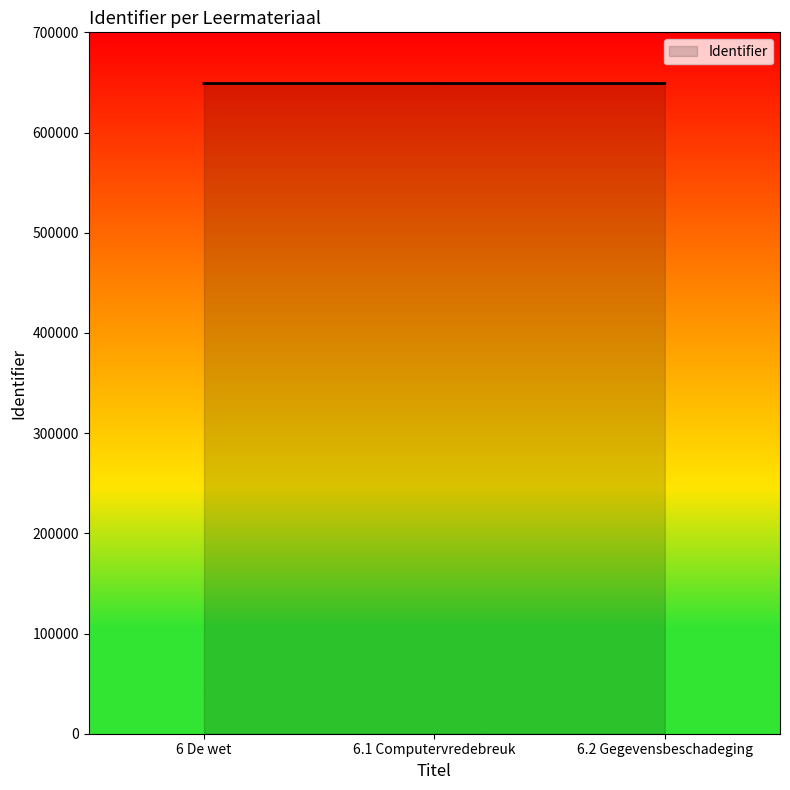

What is the ratio of the value at 6.1 Computervredebreuk to the value at 6.2 Gegevensbeschadeging?

1.0